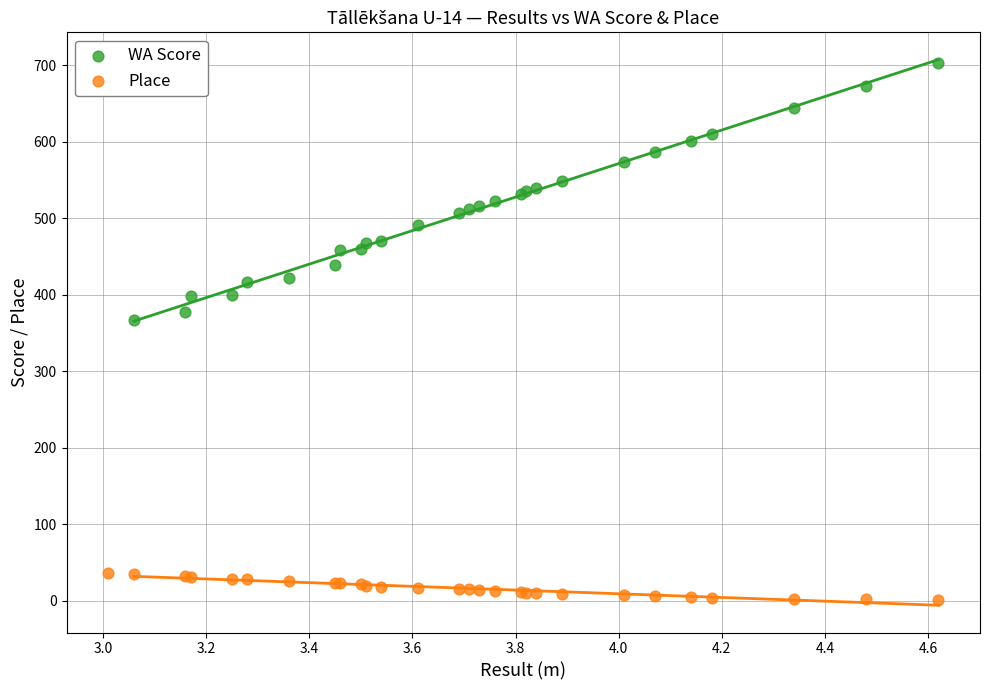

What are all the series names shown in the legend?

WA Score, Place